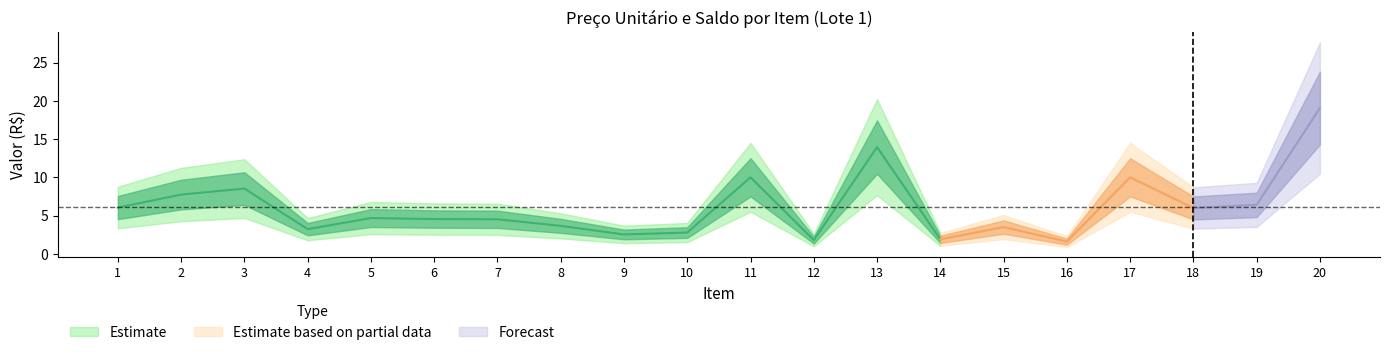

True or false: Saldo and Preço Unitário cross at least once.

False